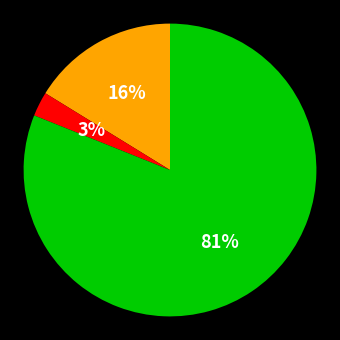

To the nearest percent, what is the average slice percentage?

33%